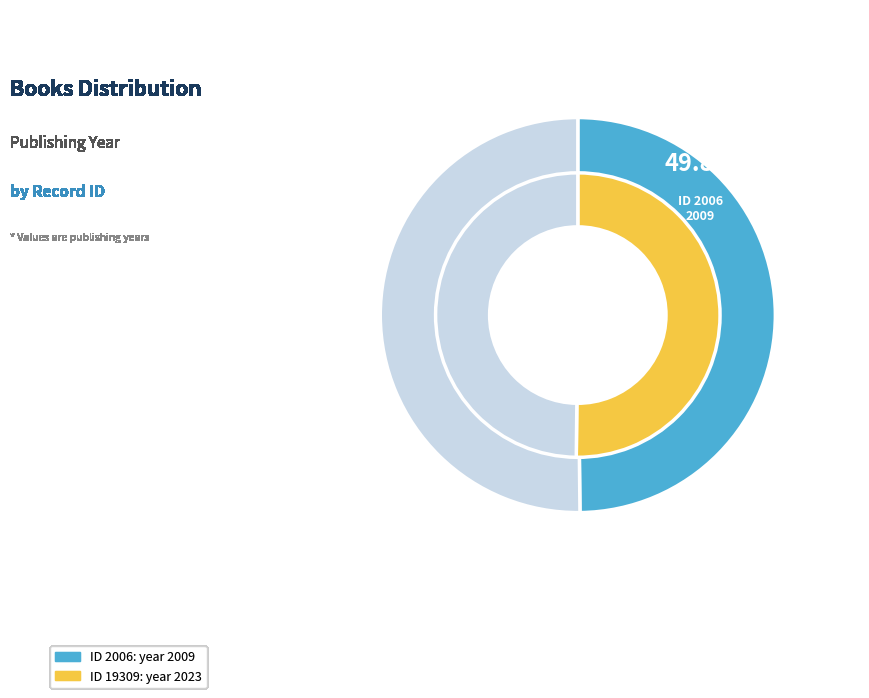

To the nearest percent, what is the average slice percentage?

50%